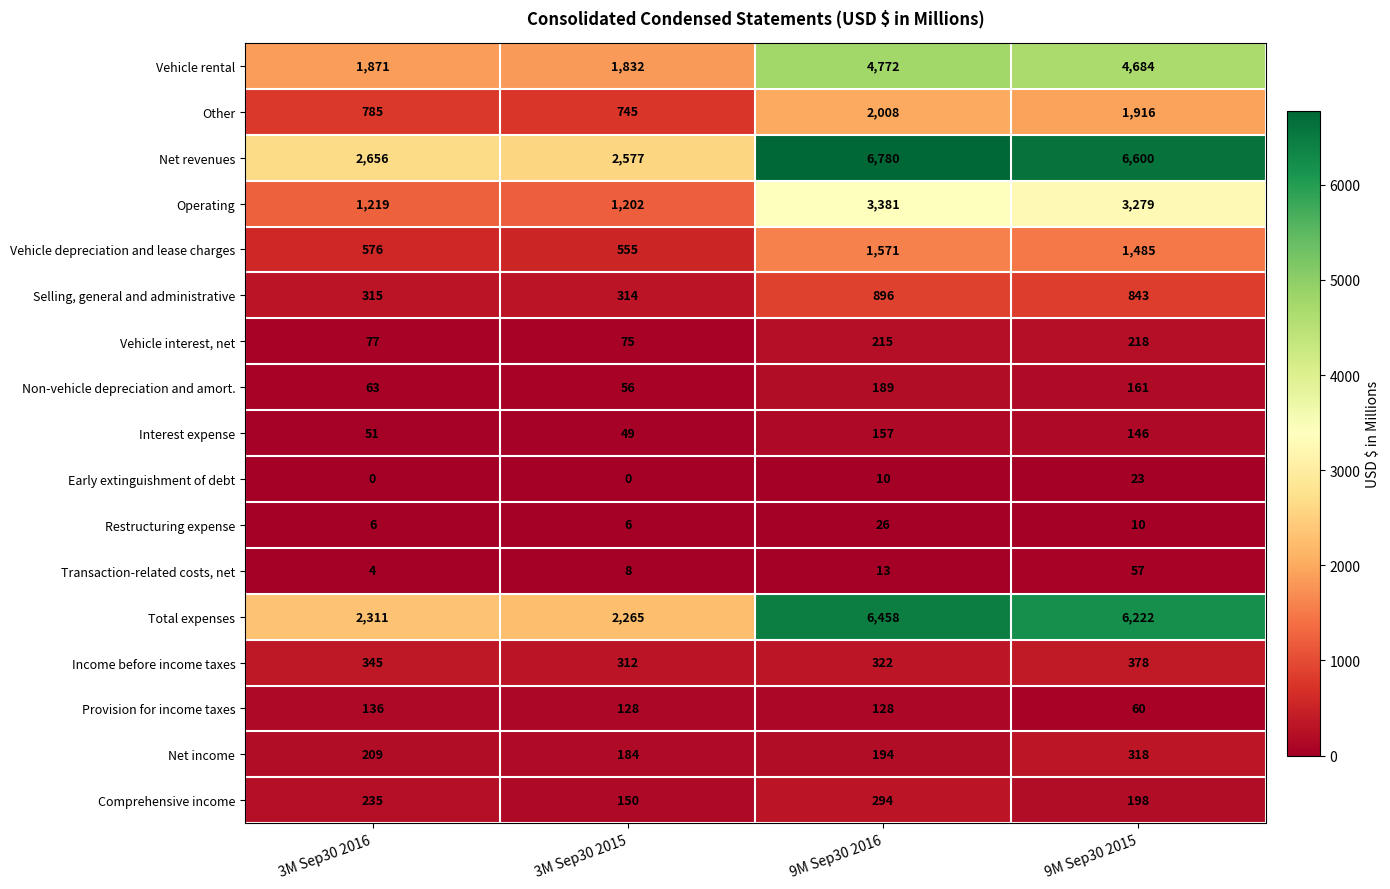

What is the total value across all series at 3M Sep30 2016?

10859